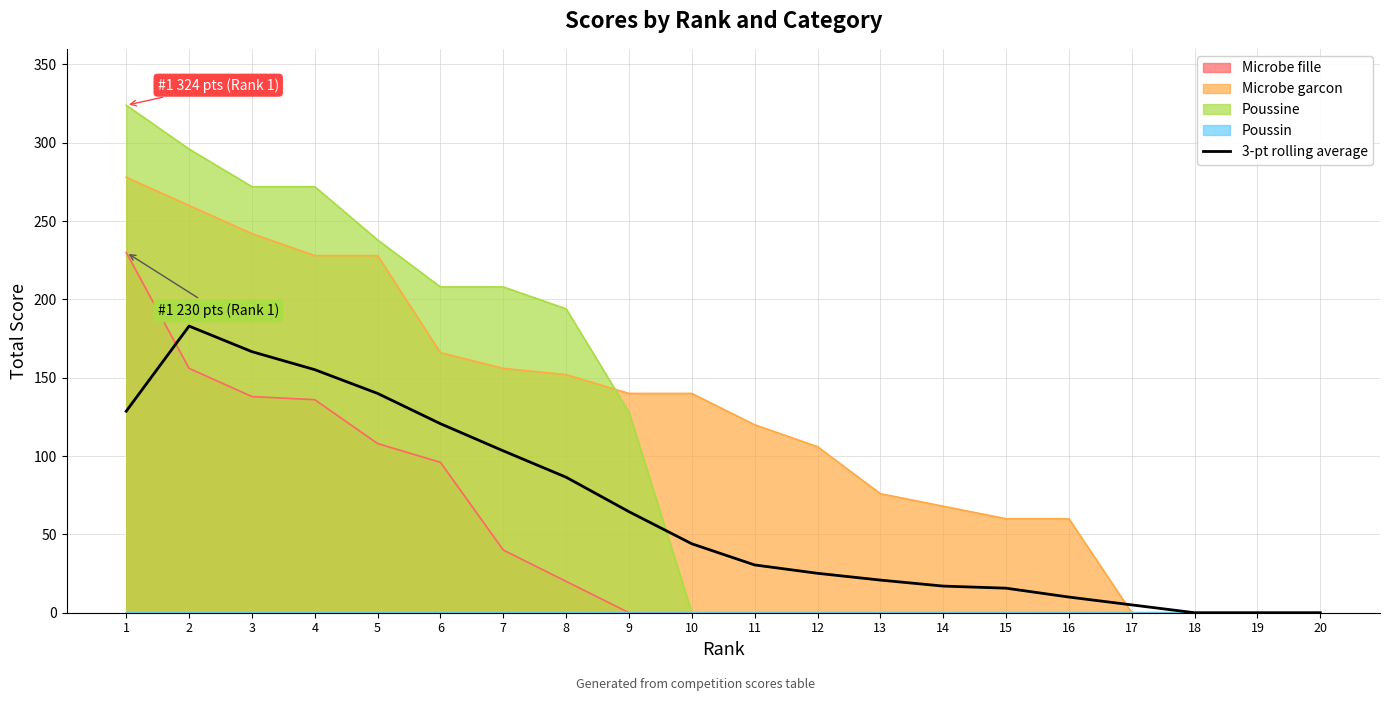

What is the difference between the values at 17 and 18?

5.0